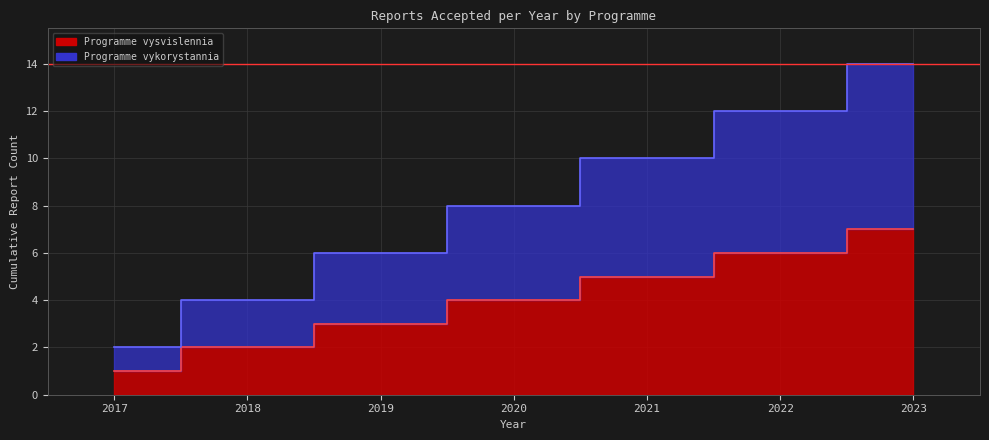

How many data points in Programme vykorystannia are less than 8?

3